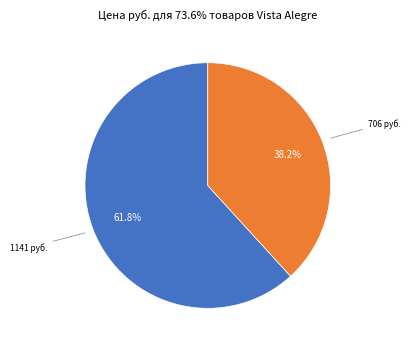

To the nearest percent, what is the difference between the largest and smallest slice percentages?

24%